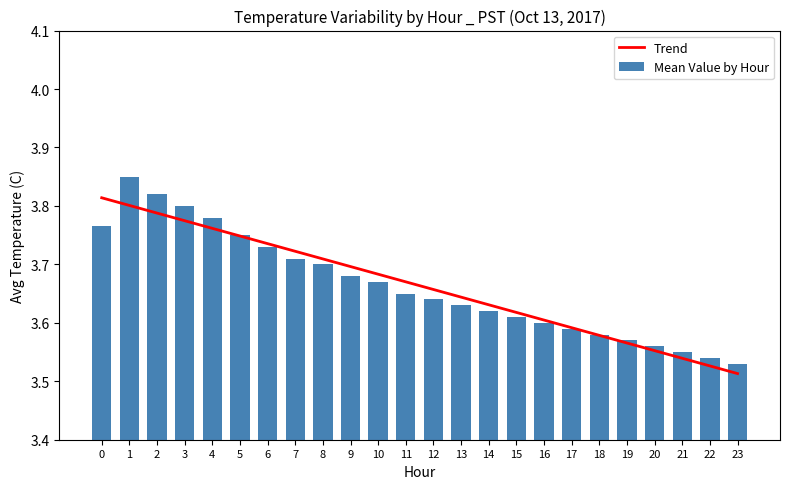

Reading left to right, list all the values displayed in this chart.

Trend: 0=3.8	1=3.8	2=3.8	3=3.8	4=3.8	5=3.7	6=3.7	7=3.7	8=3.7	9=3.7	10=3.7	11=3.7	12=3.7	13=3.6	14=3.6	15=3.6	16=3.6	17=3.6	18=3.6	19=3.6	20=3.6	21=3.5	22=3.5	23=3.5
Mean Value by Hour: 0=3.8	1=3.9	2=3.8	3=3.8	4=3.8	5=3.8	6=3.7	7=3.7	8=3.7	9=3.7	10=3.7	11=3.6	12=3.6	13=3.6	14=3.6	15=3.6	16=3.6	17=3.6	18=3.6	19=3.6	20=3.6	21=3.5	22=3.5	23=3.5